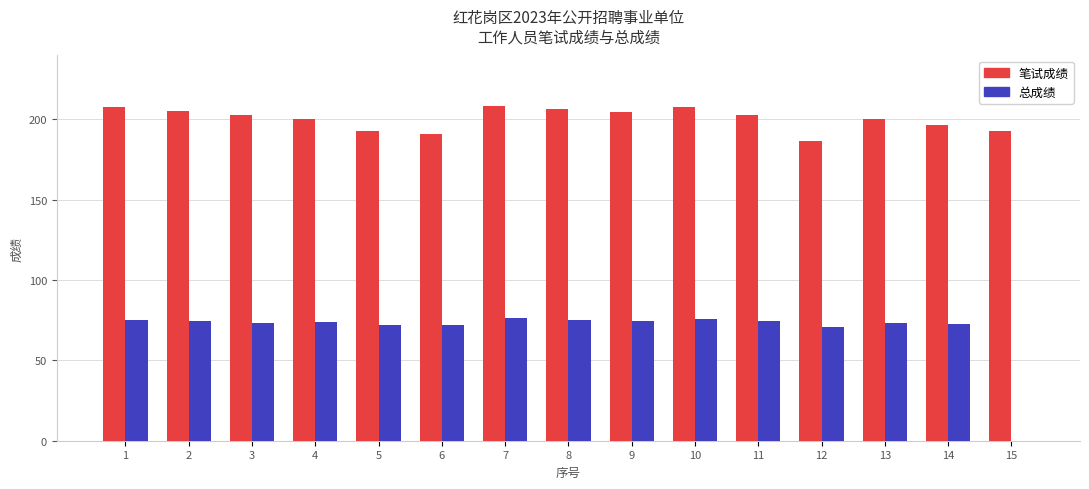

Does the chart contain stacked bars?

No